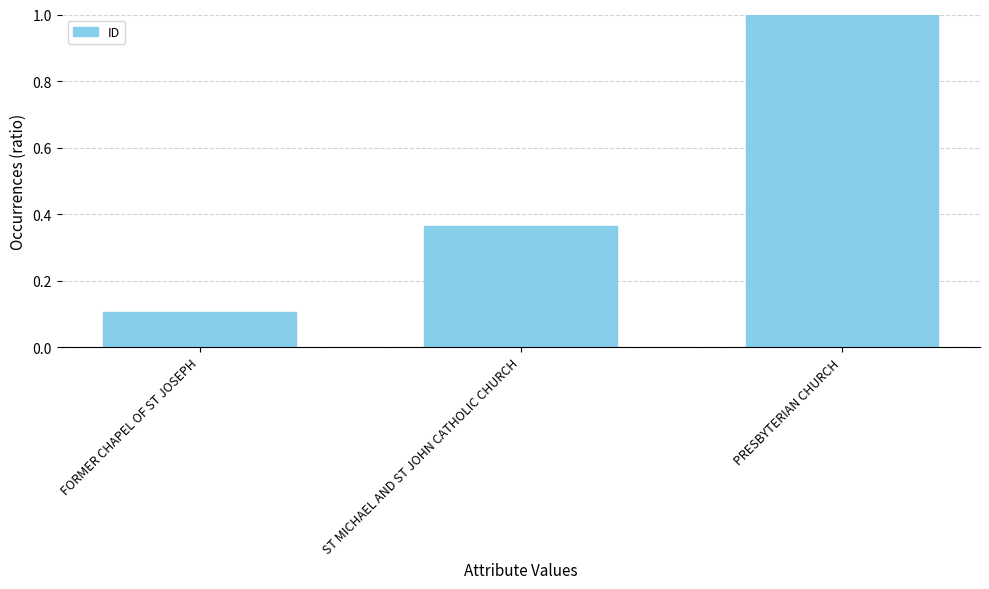

Count the values in the range 0 to 1.

3